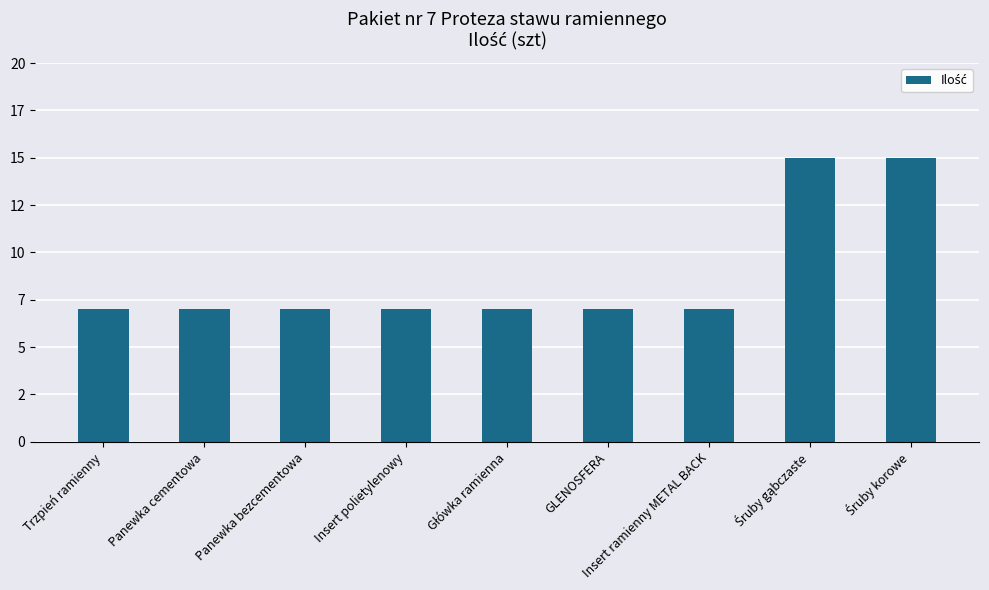

Rank the categories by value from lowest to highest.

Trzpień ramienny, Panewka cementowa, Panewka bezcementowa, Insert polietylenowy, Główka ramienna, GLENOSFERA, Insert ramienny METAL BACK, Śruby gąbczaste, Śruby korowe